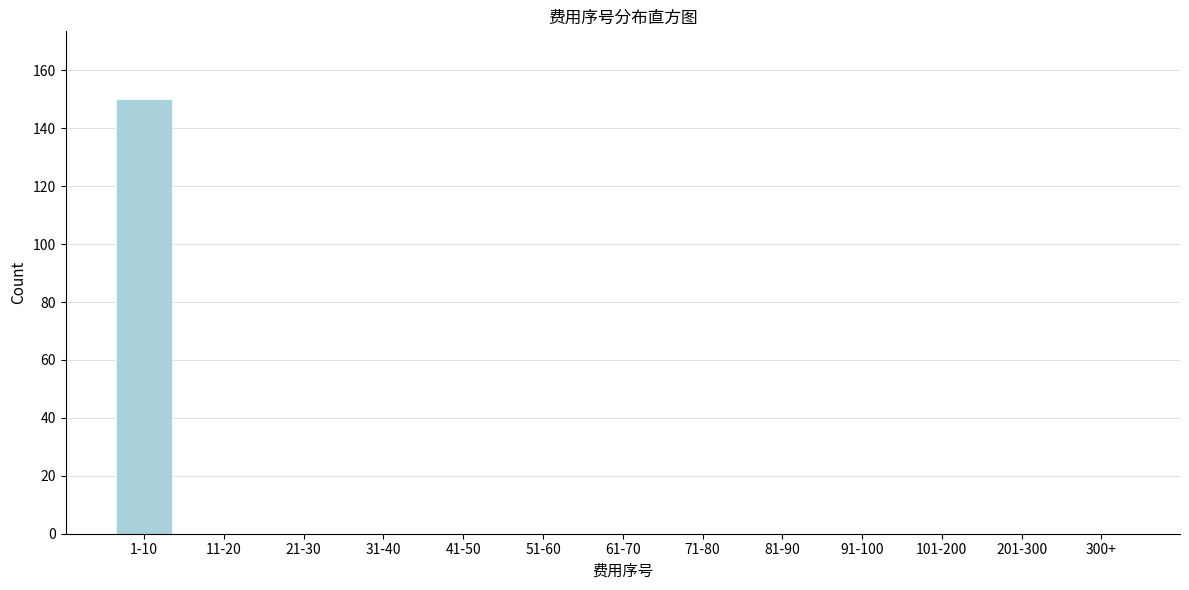

Reading left to right, list all the values displayed in this chart.

1-10=150	11-20=0	21-30=0	31-40=0	41-50=0	51-60=0	61-70=0	71-80=0	81-90=0	91-100=0	101-200=0	201-300=0	300+=0